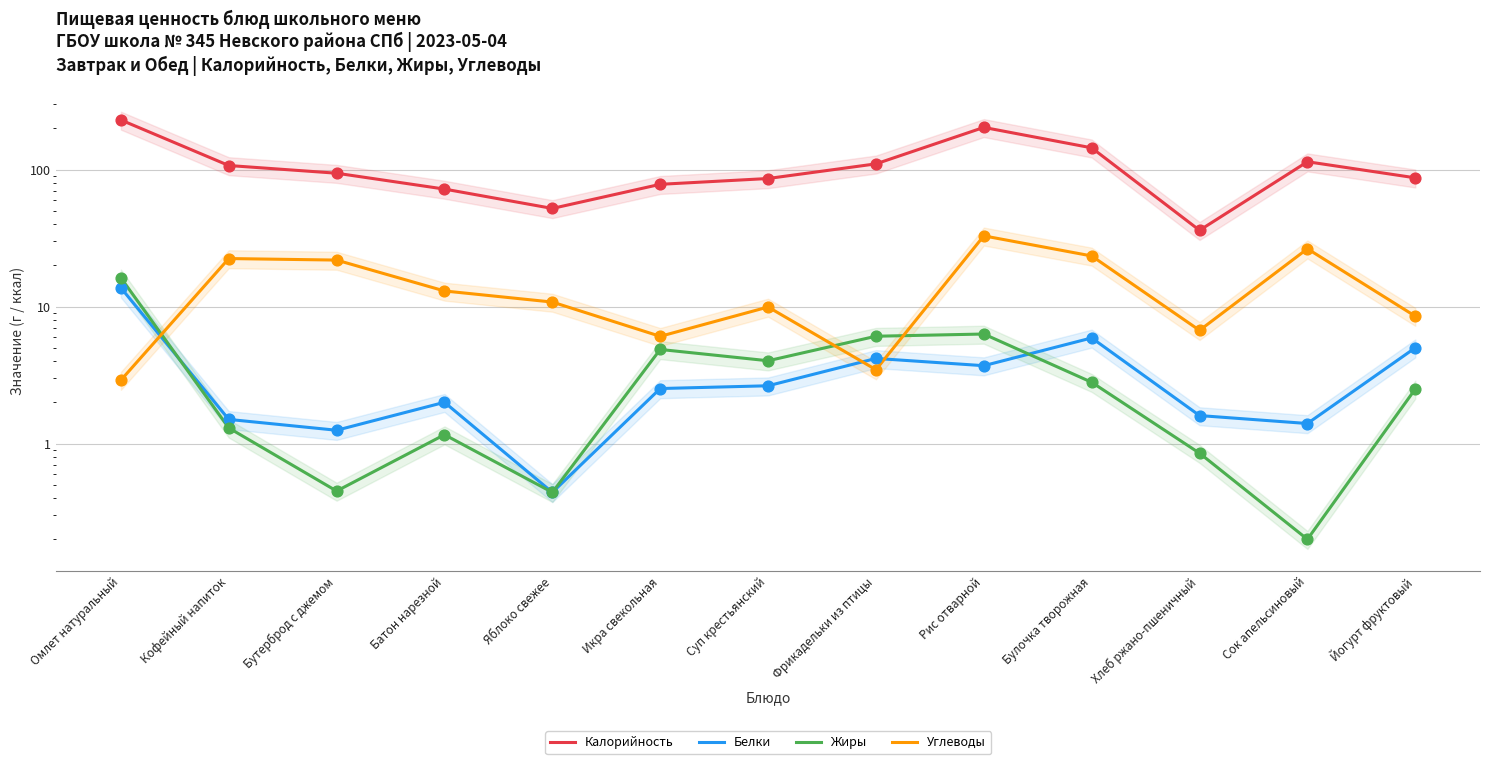

What are all the series names shown in the legend?

Калорийность, Белки, Жиры, Углеводы